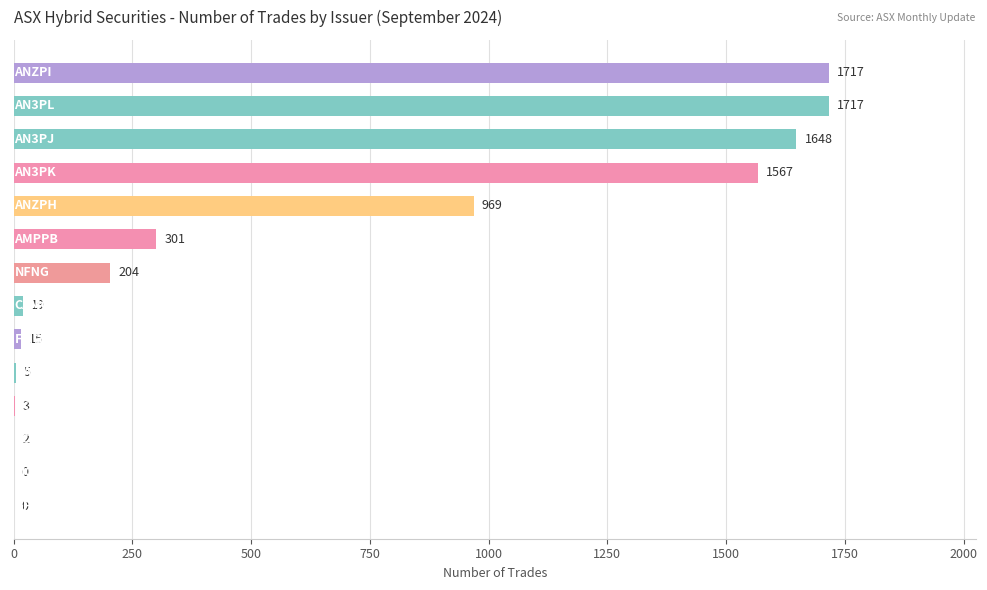

What is the sum of all values?

8167